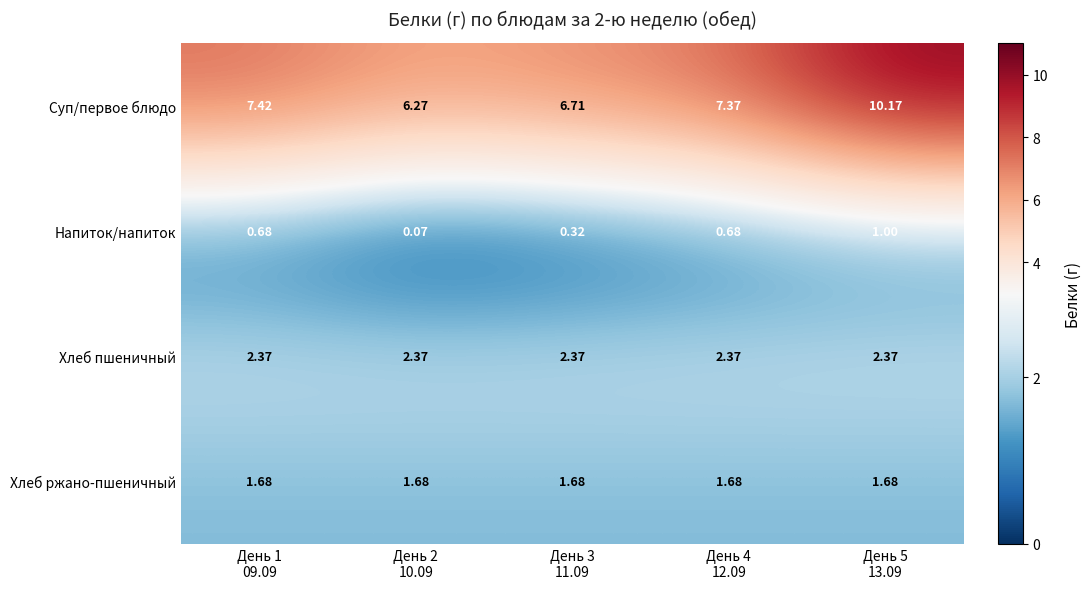

Which series has the widest spread of values?

Суп/первое блюдо